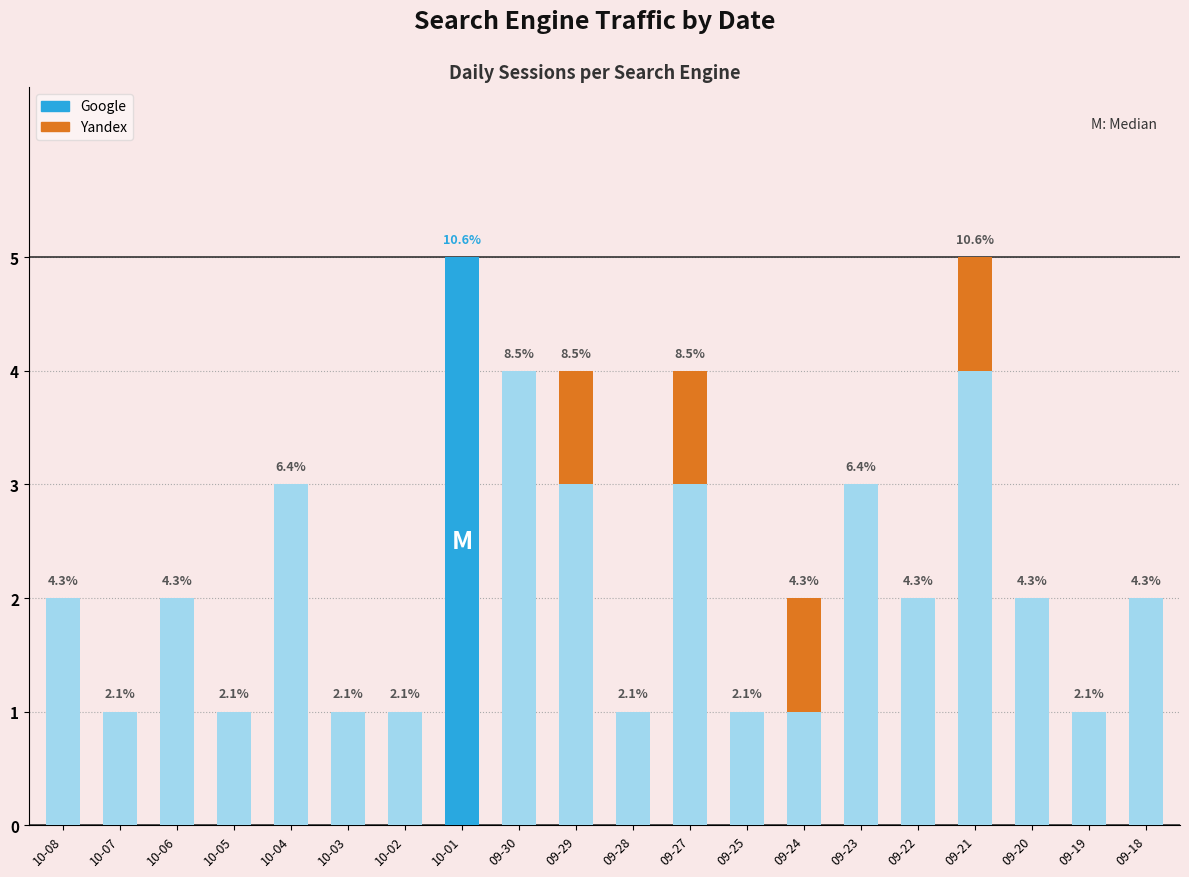

What are all the series names shown in the legend?

Google, Yandex